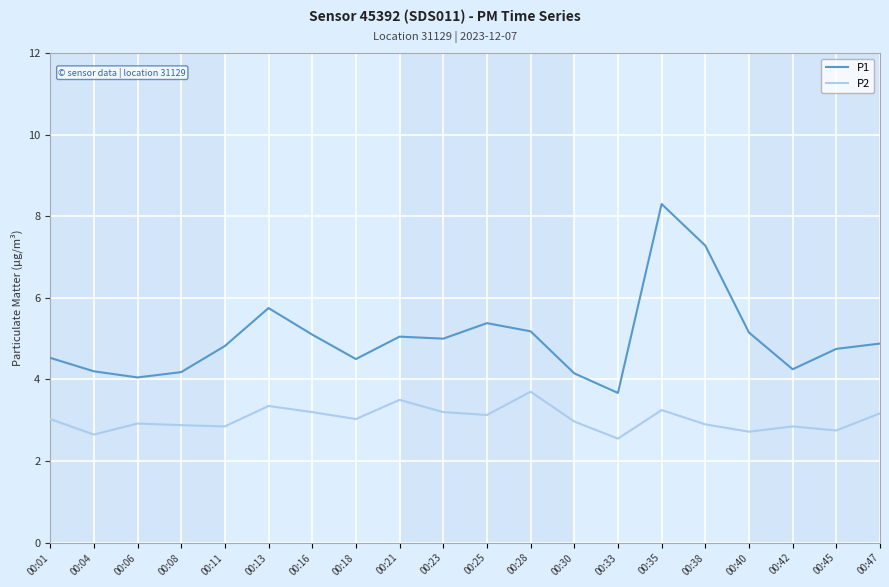

List the series in order of their peak value, lowest first.

P2, P1